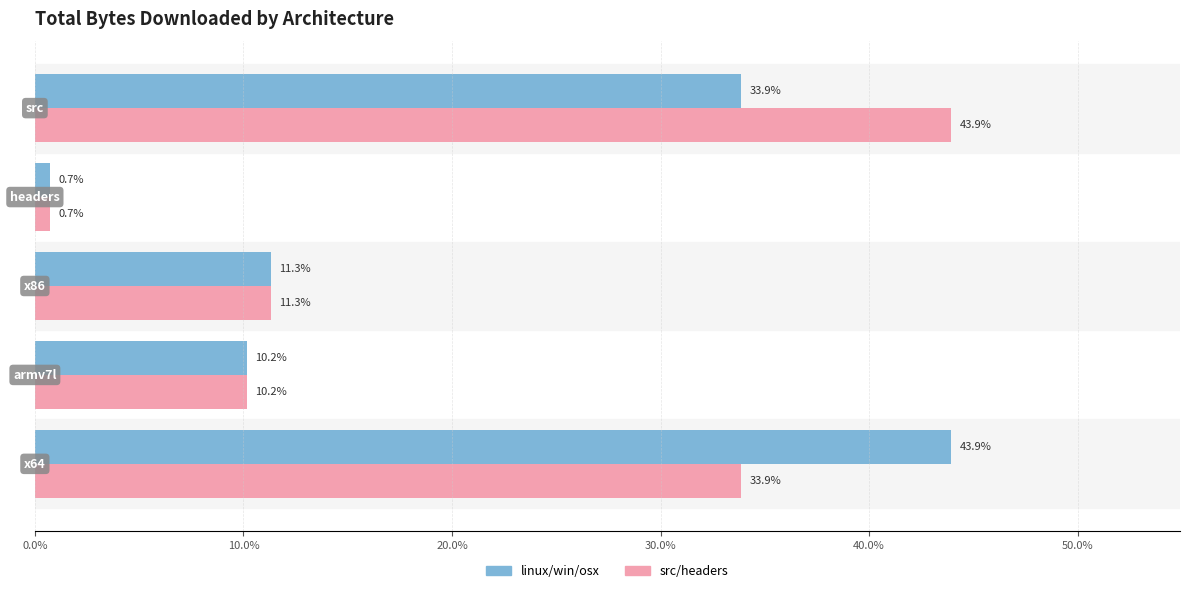

What is the maximum value shown in the chart?

43.9